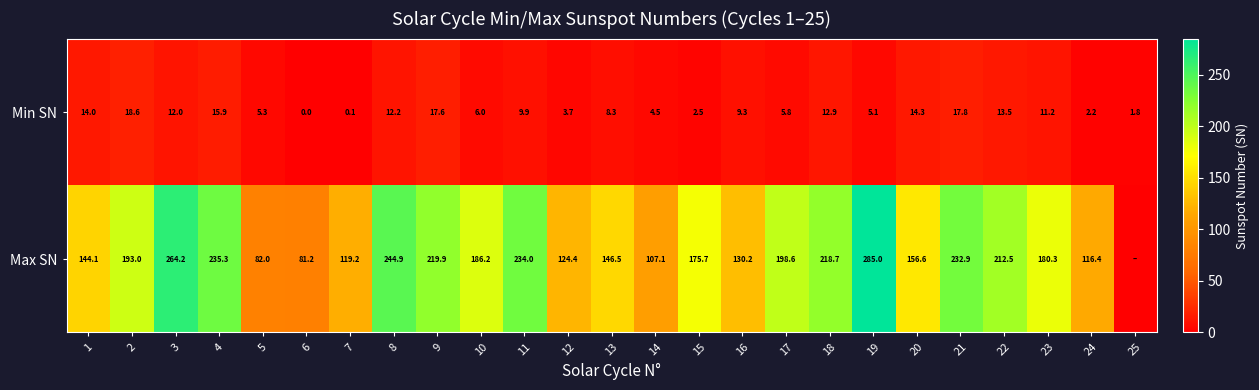

Between 3 and 13, which series saw the biggest shift?

Max SN